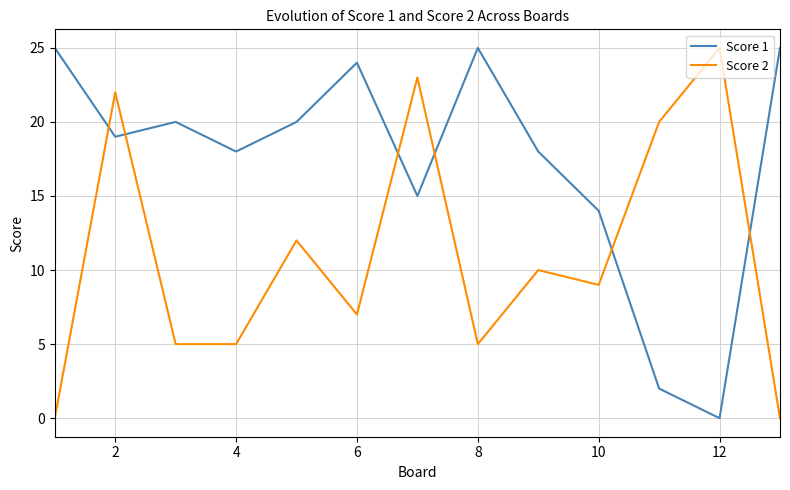

Which series has the largest total across all categories?

Score 1